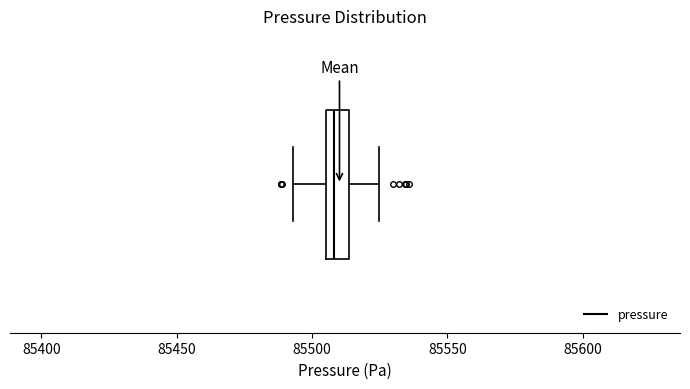

Transcribe this box plot: give where the median line is, the range the box spans, and where the two whiskers end, as read against the x-axis. The values are not printed on the chart, so give them approximately, as read against the axis.

median 85510, box 85505 to 85515, whiskers 85495 to 85525